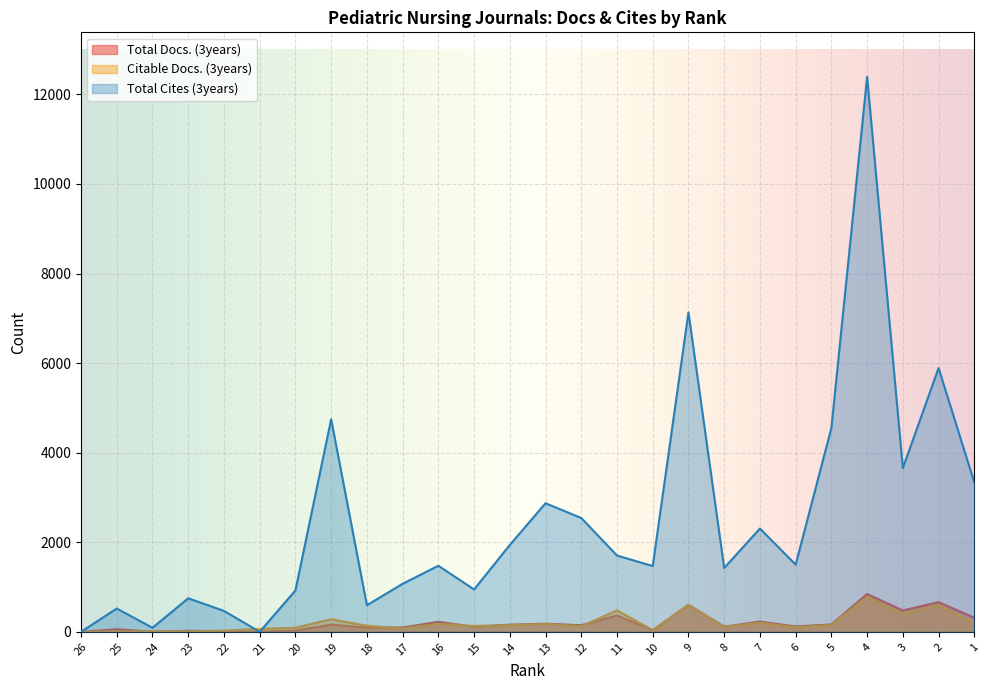

What is the difference between the maximum and minimum values in the Citable Docs. (3years) series?

782